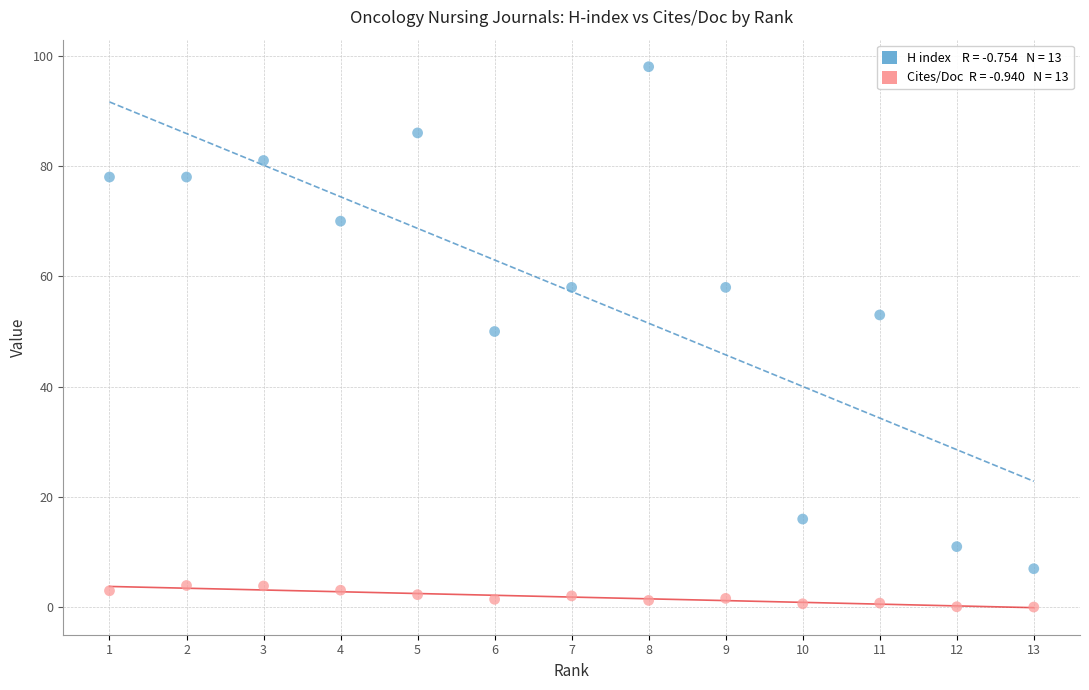

Across all data points, what is the range of X values (max minus min)?

12.0